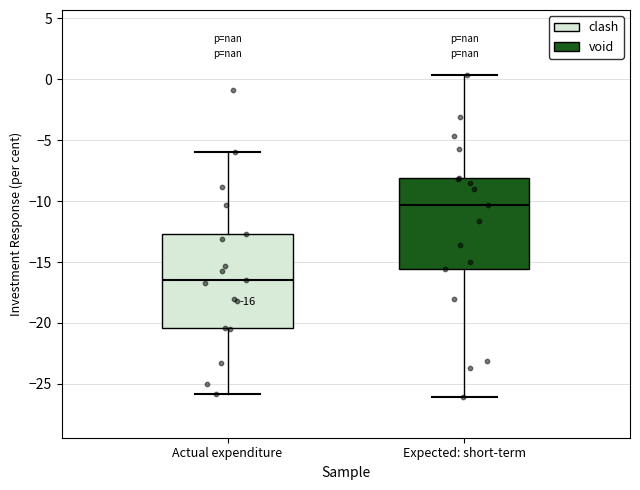

Which box has the highest median line?

Expected: short-term